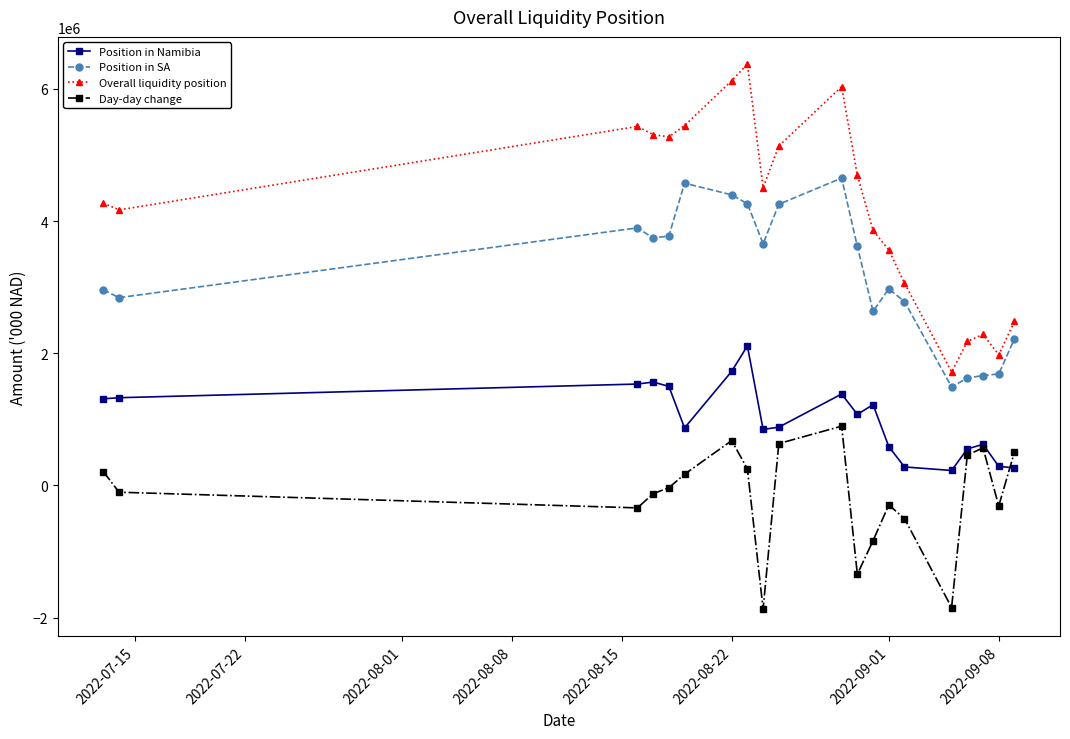

What is the value of the Position in Namibia point at the 11th from the left?

1384159.6